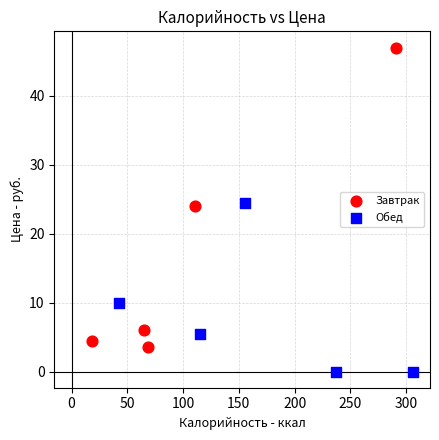

Which series has the largest Y range (max minus min)?

Завтрак